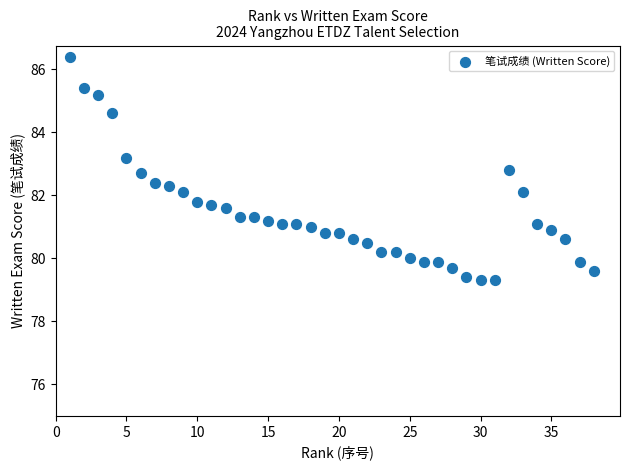

How many points are shown in the scatter plot?

38